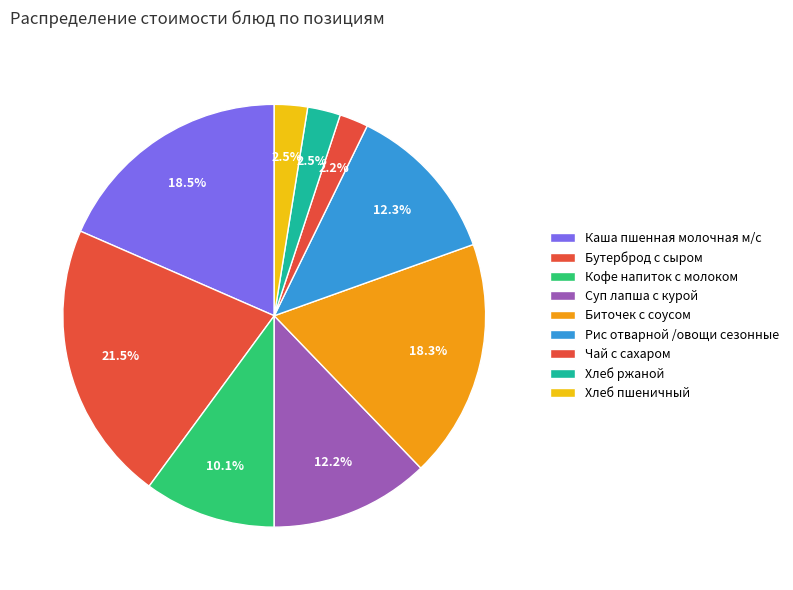

Count the number of slices in the pie.

9